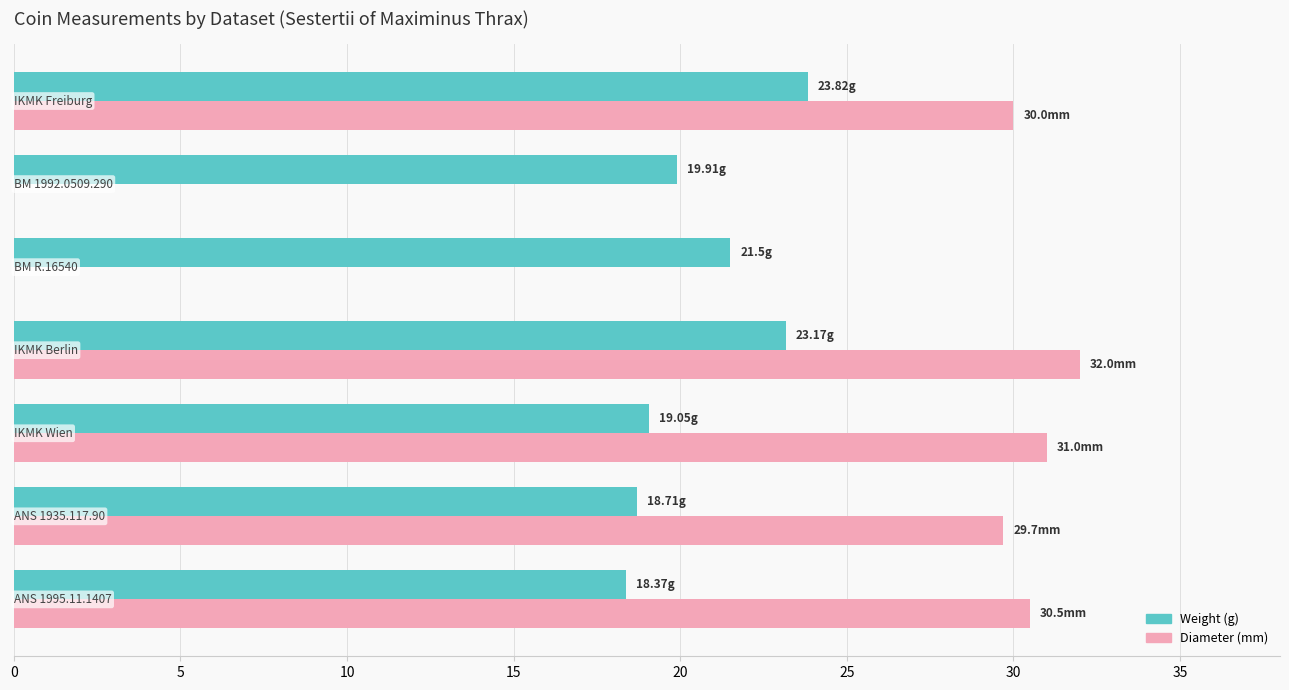

How many distinct data groups are displayed?

2